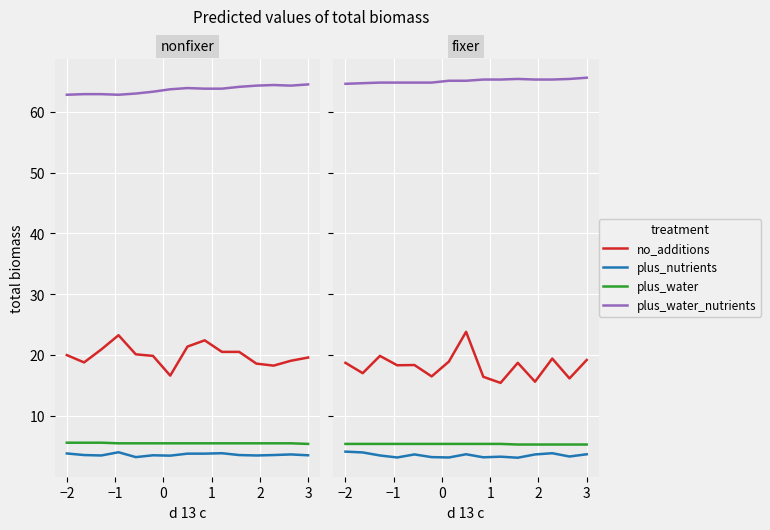

Is it true that plus_nutrients equals 6.3 at −1?

False